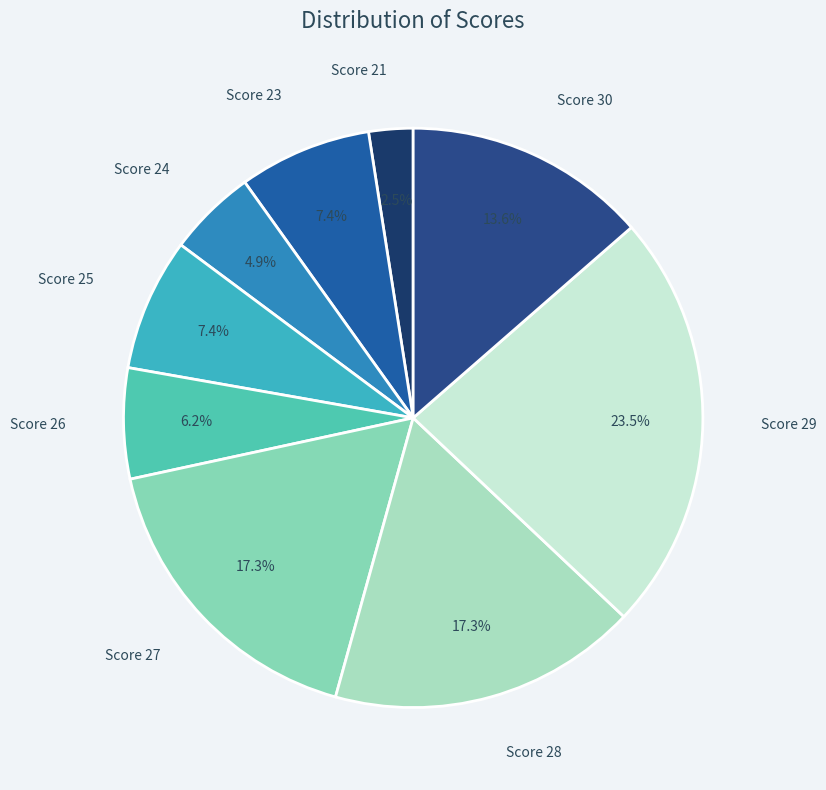

Which category has the biggest portion of the pie?

Score 29